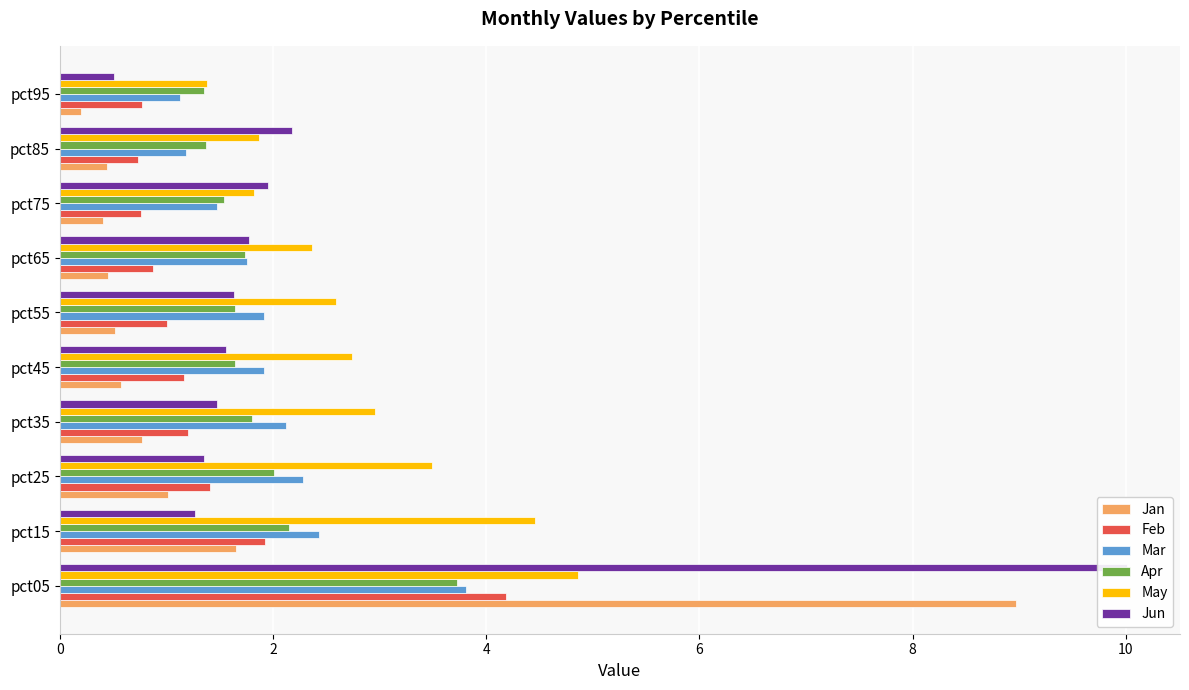

Which series has the largest total across all categories?

May